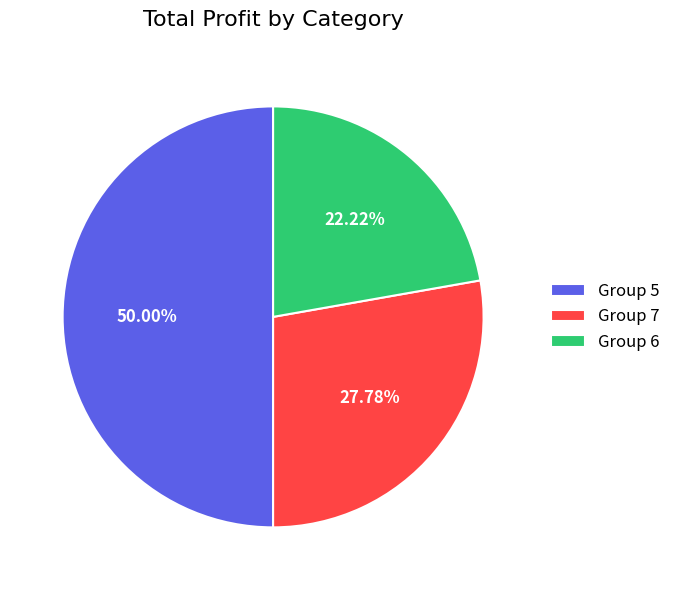

Does Group 6 account for over 50% of the chart?

No